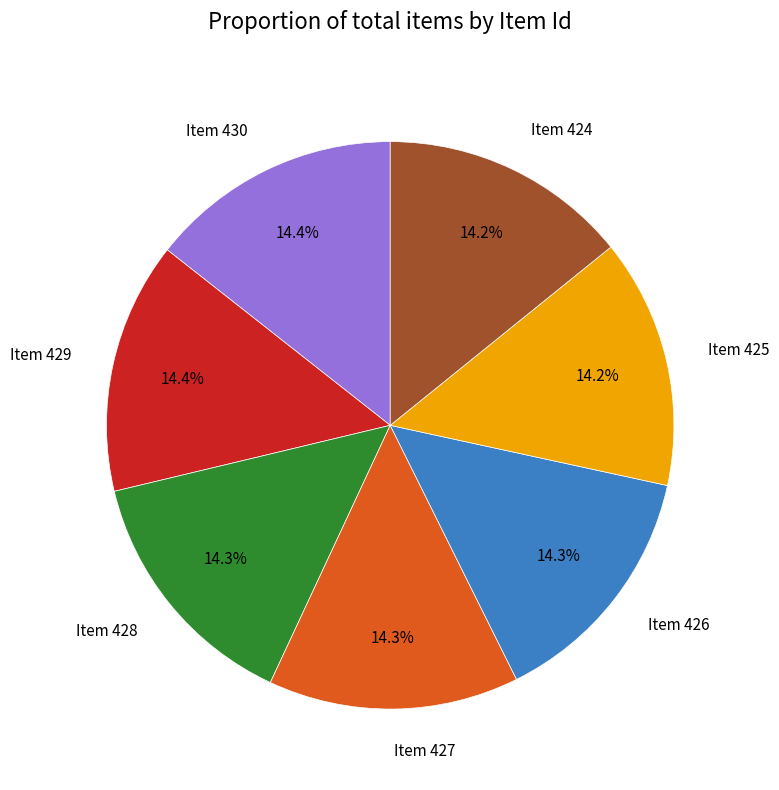

Count the number of slices in the pie.

7